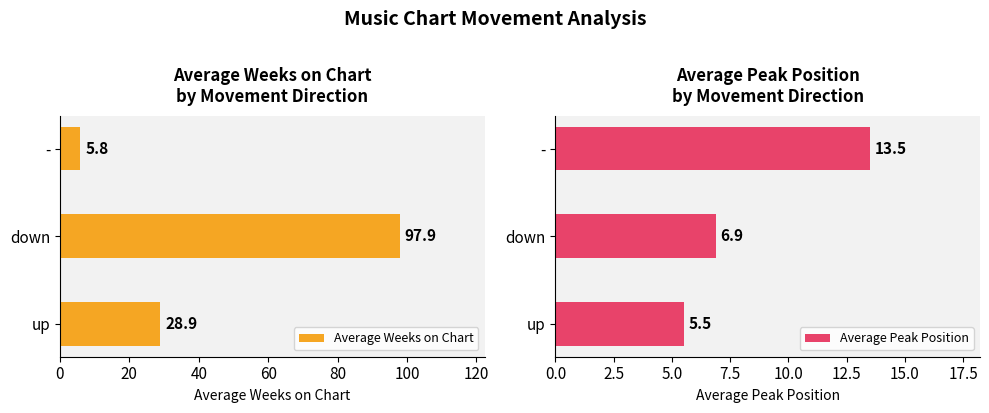

Read the Average Weeks on Chart value at up.

28.9